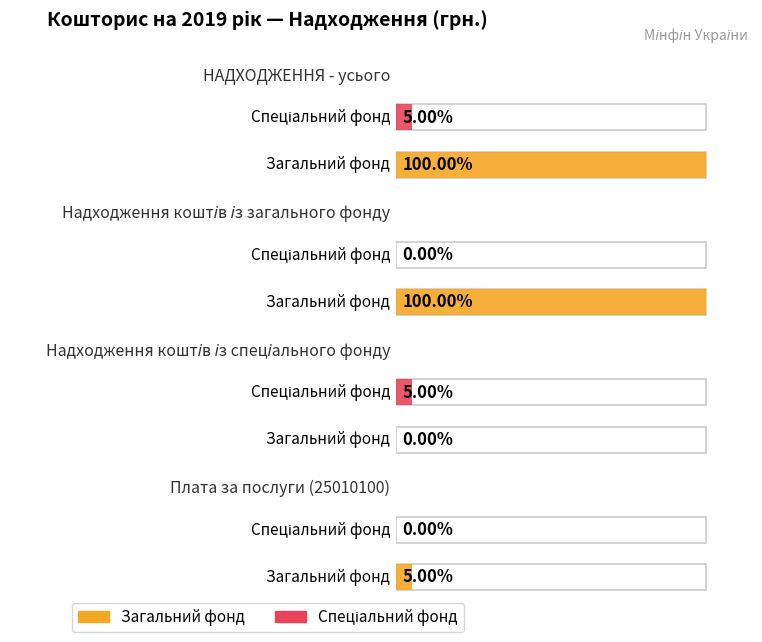

The Загальний фонд series shows -6689507 at Надходження коштів із спеціального фонду. True or false?

False